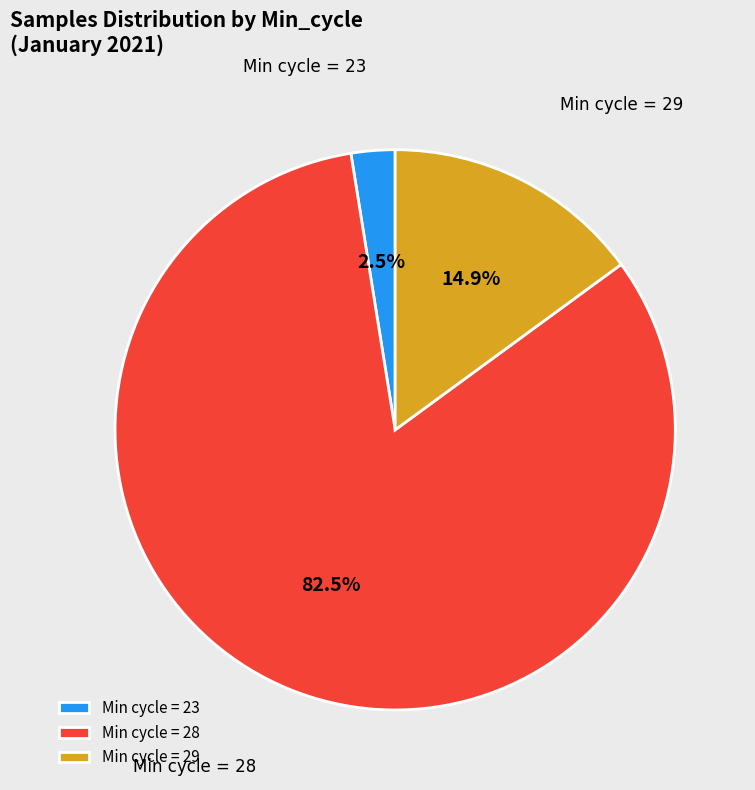

Combined, what portion of the pie is Min cycle = 23 and Min cycle = 28?

85.1%